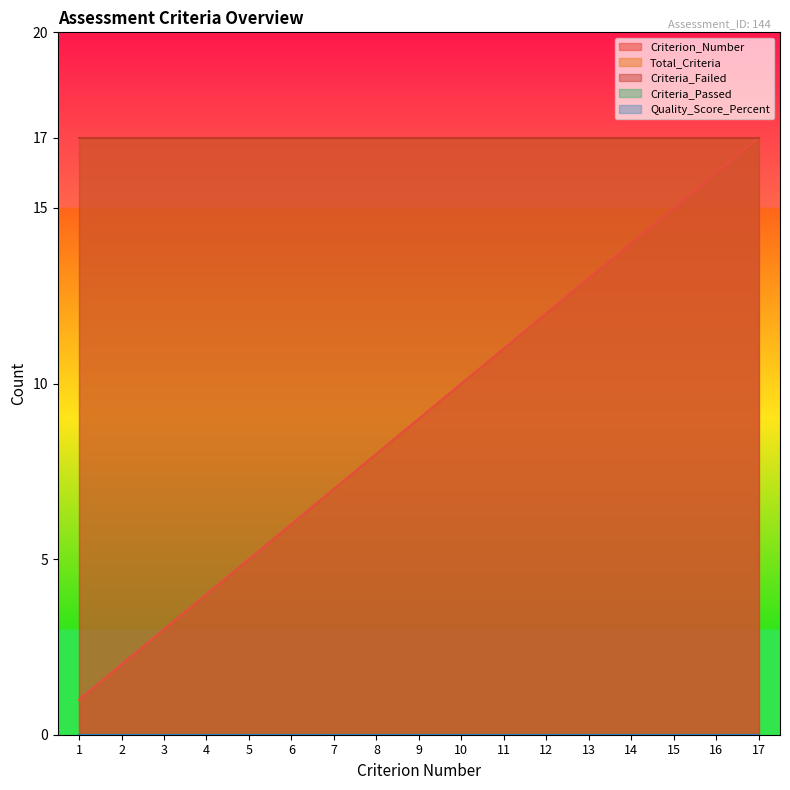

At how many categories does at least one series exceed 8?

17